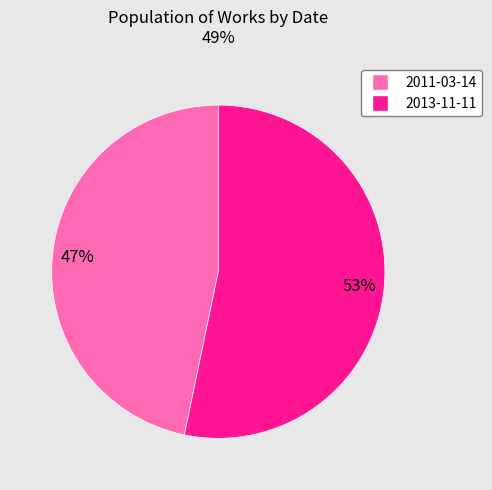

Which slice is the smallest?

2011-03-14